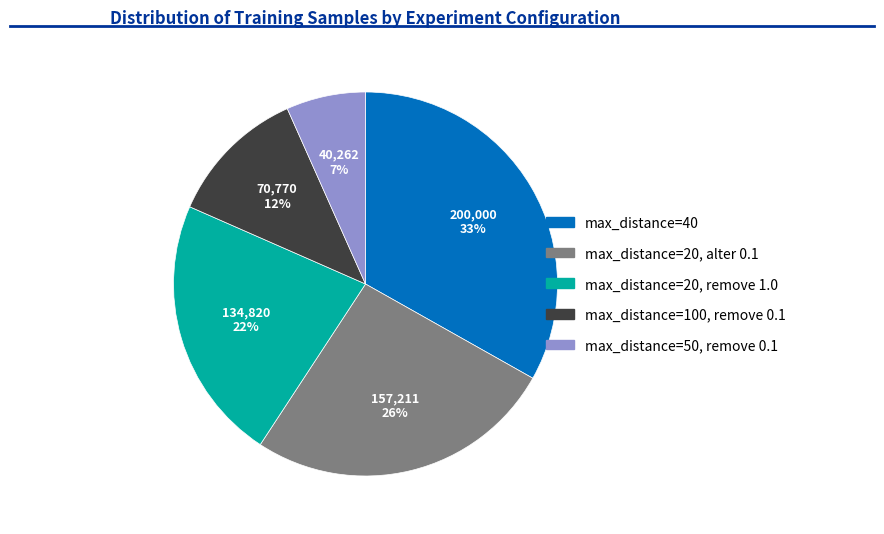

To the nearest percent, what portion does max_distance=20, alter 0.1 represent?

26%